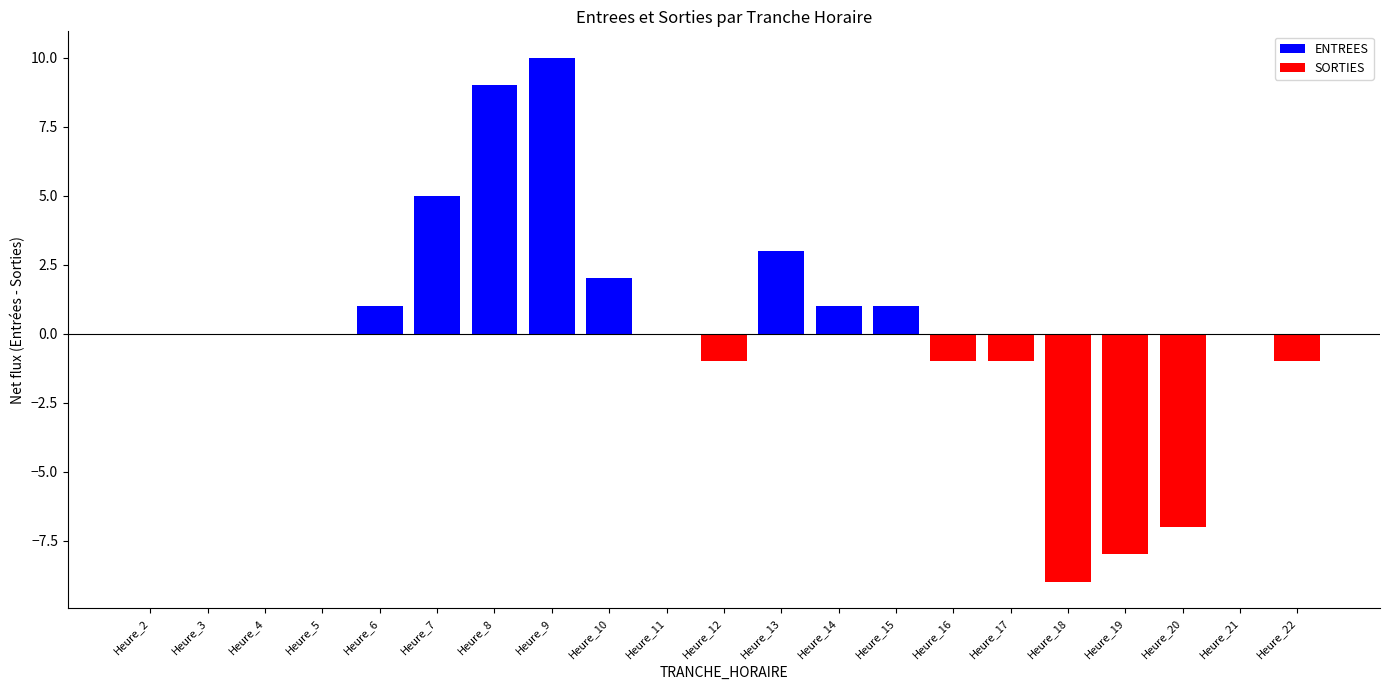

At which label does ENTREES reach its peak?

Heure_9